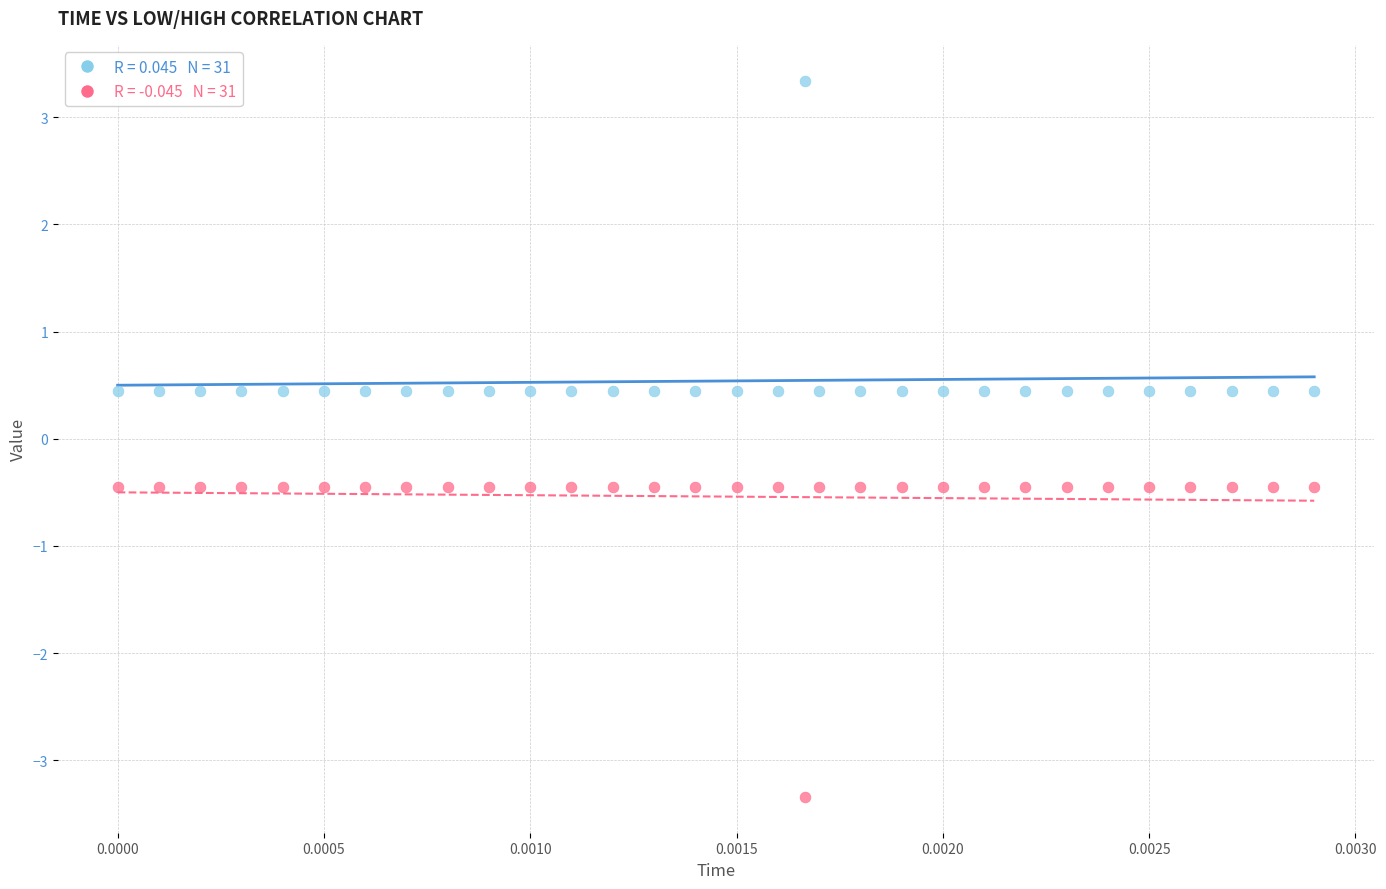

Across all data points, what is the range of Y values (max minus min)?

6.7